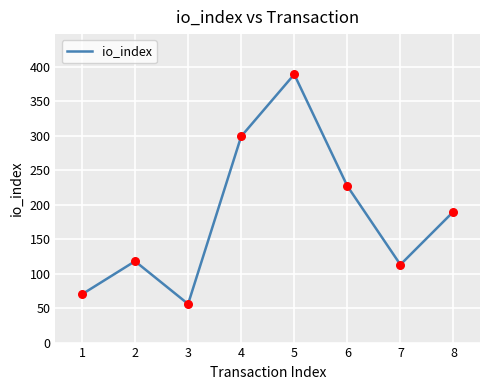

What is the change in value from 3 to 7?

+57